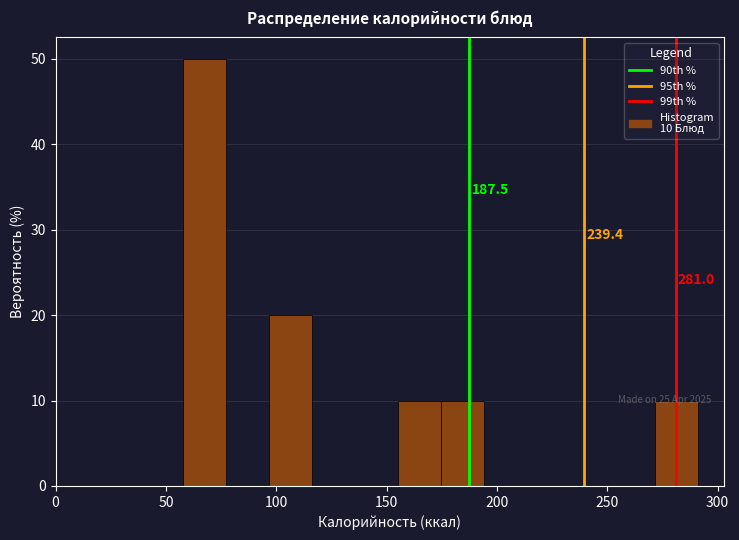

Read against the x-axis, roughly where is the centre of the tallest bar?

65